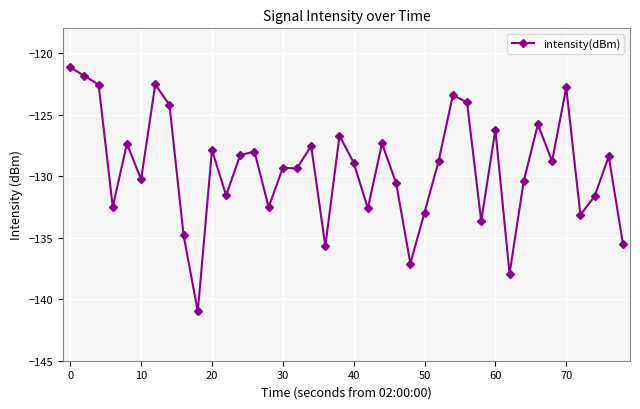

What is the average value?

-129.4